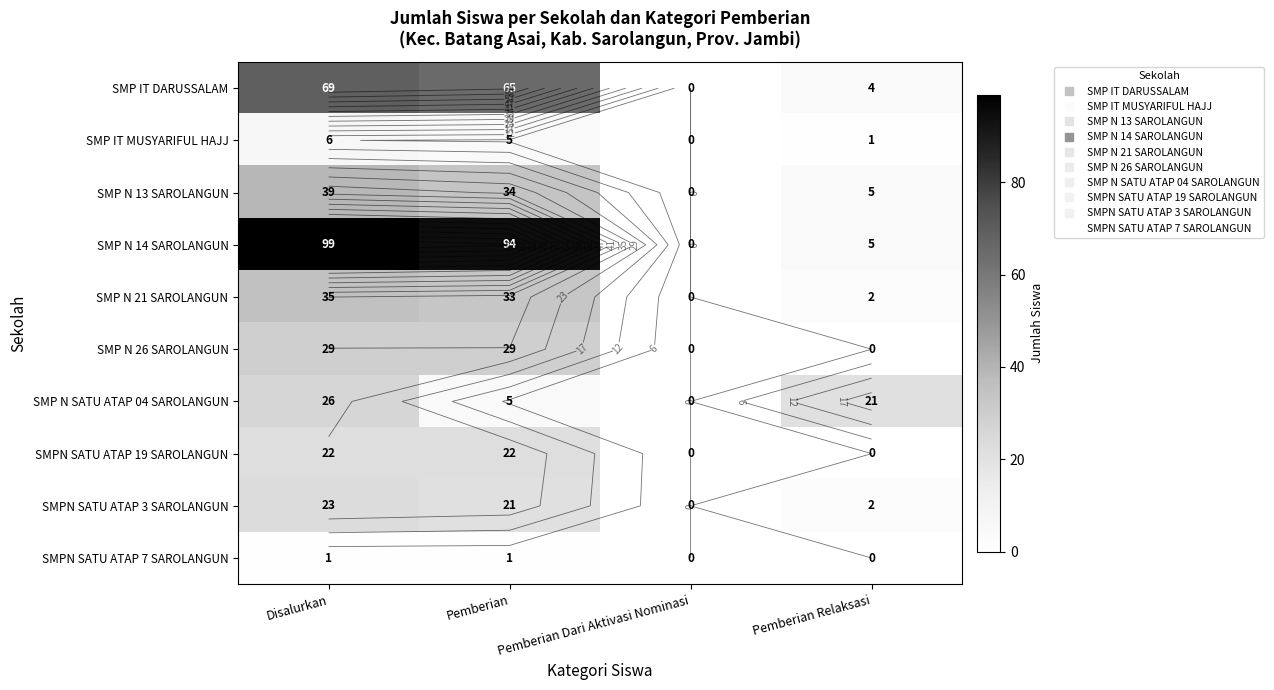

Where does the SMP N 13 SAROLANGUN series first go above 34?

Disalurkan